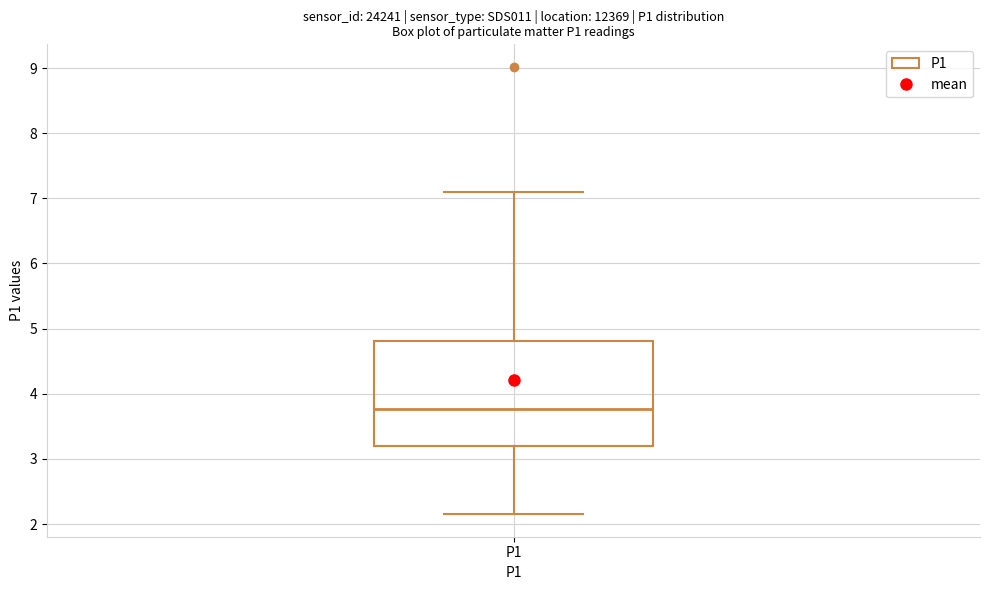

Where does the median line of the box for P1 sit on the y-axis? The values are not printed on the chart, so give them approximately, as read against the axis.

3.8